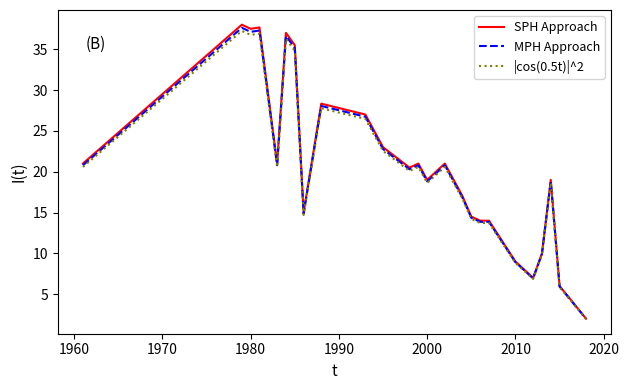

What is the maximum value for SPH Approach?

38.0